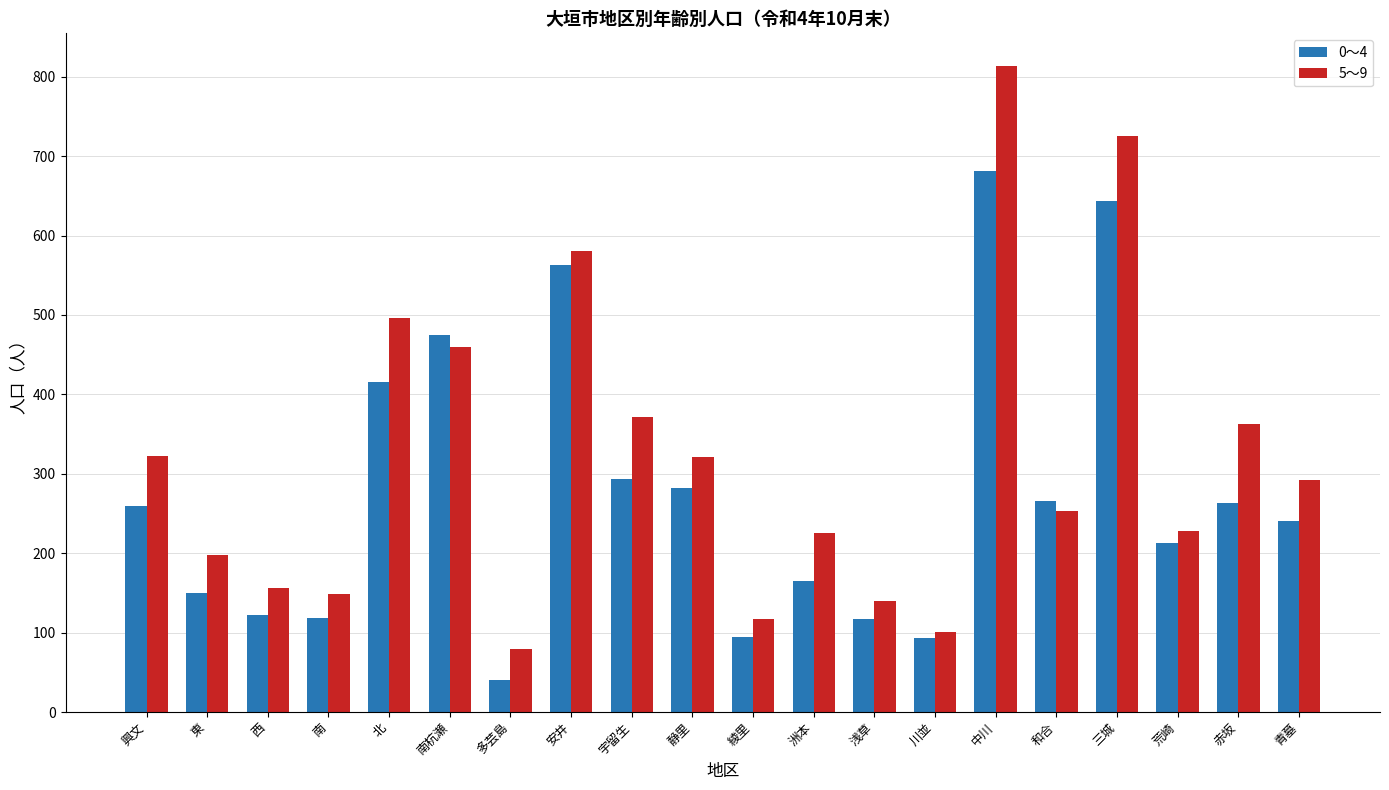

The value of 5～9 at 南杭瀬 is 320. True or false?

False